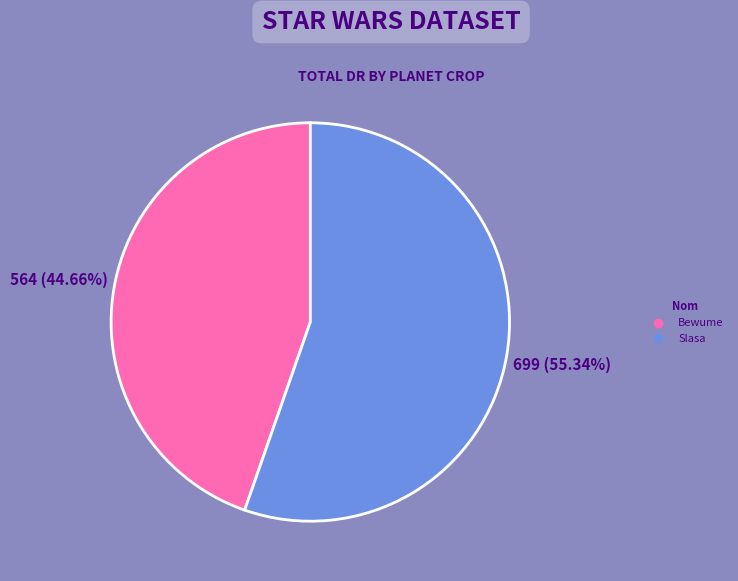

To the nearest percent, what percentage of the pie is Bewume?

45%